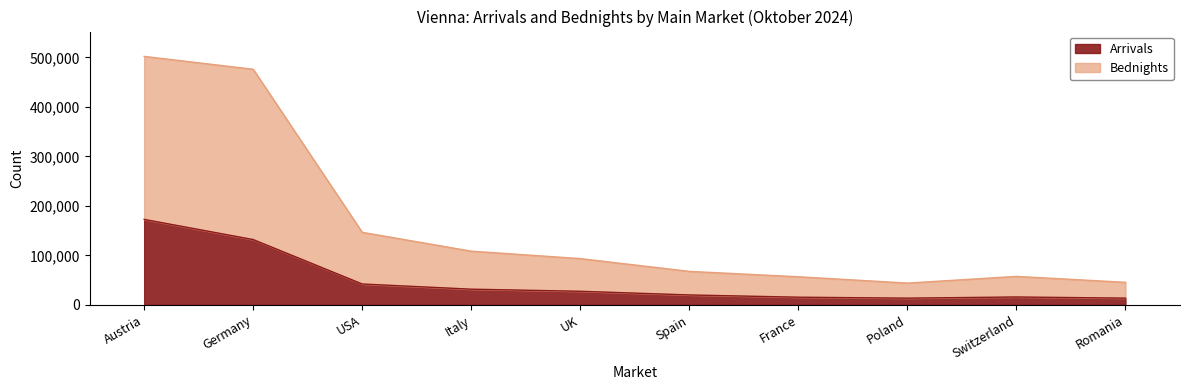

What is the sum of the Arrivals values at Poland and Switzerland?

29646